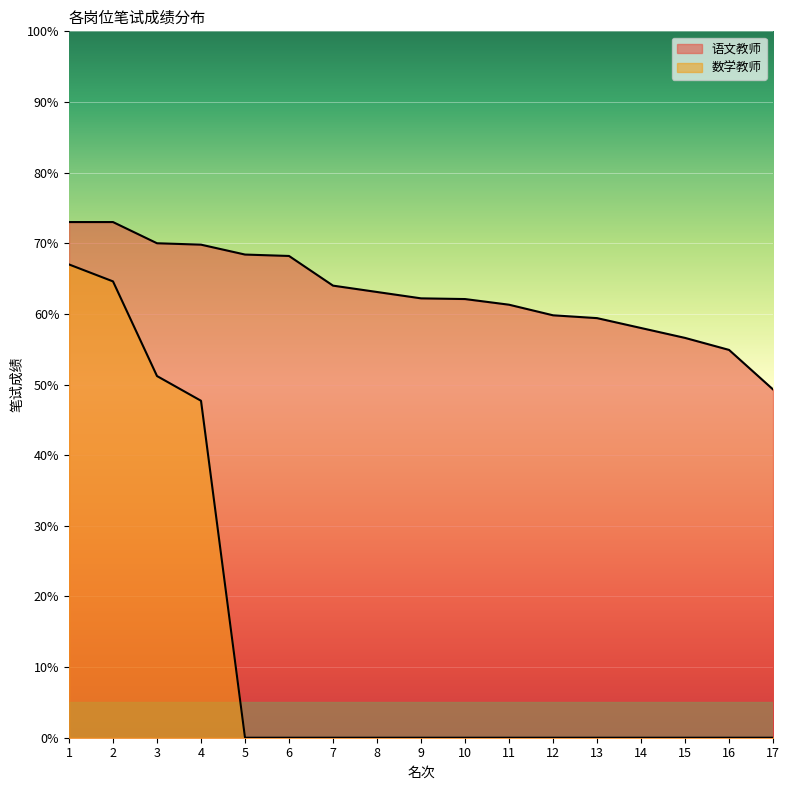

List the labels in order of 语文教师 value, largest first.

1, 2, 3, 4, 5, 6, 7, 8, 9, 10, 11, 12, 13, 14, 15, 16, 17